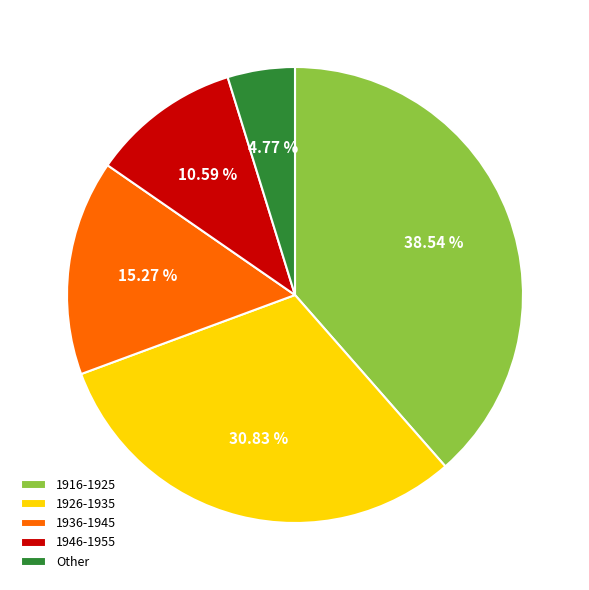

What is the ratio of the value at 1936-1945 to the value at Other?

3.2